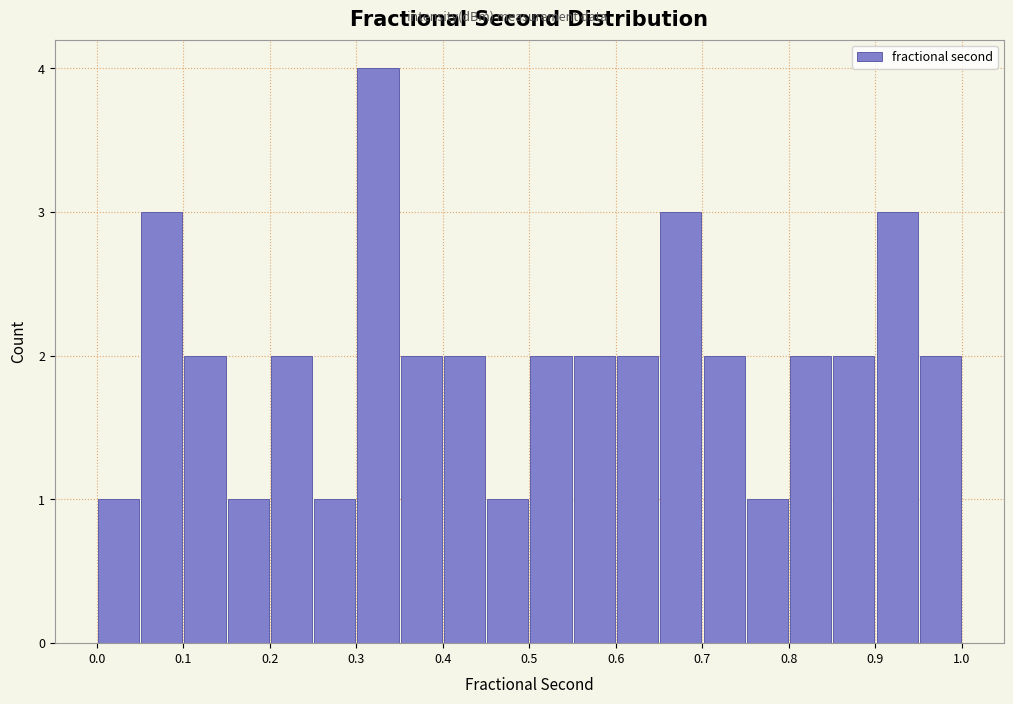

Reading left to right, transcribe this chart: for each bar, give the range it covers on the x-axis and its height. The values are not printed on the chart, so give them approximately, as read against the axis.

0.00 to 0.05: 1
0.05 to 0.10: 3
0.10 to 0.15: 2
0.15 to 0.20: 1
0.20 to 0.25: 2
0.25 to 0.30: 1
0.30 to 0.35: 4
0.35 to 0.40: 2
0.40 to 0.45: 2
0.45 to 0.50: 1
0.50 to 0.55: 2
0.55 to 0.60: 2
0.60 to 0.65: 2
0.65 to 0.70: 3
0.70 to 0.75: 2
0.75 to 0.80: 1
0.80 to 0.85: 2
0.85 to 0.90: 2
0.90 to 0.95: 3
0.95 to 1.00: 2